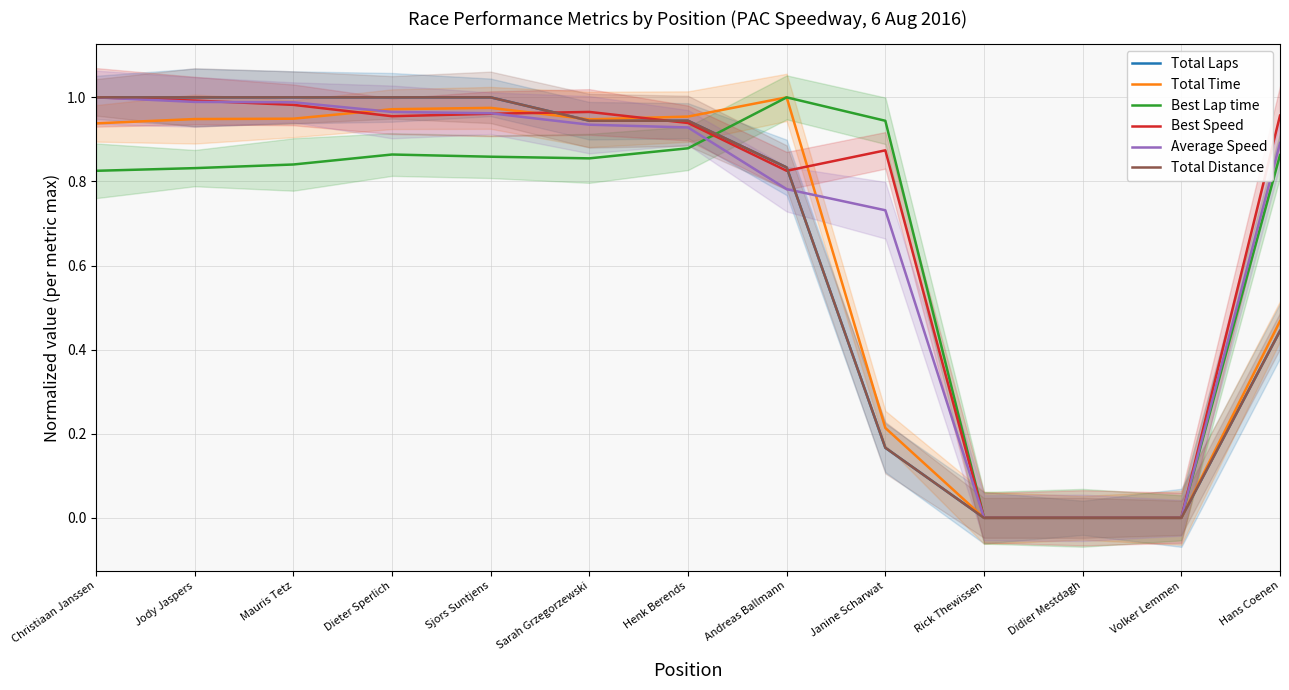

What is the value of the Total Distance point at the 1st from the left?

1.0